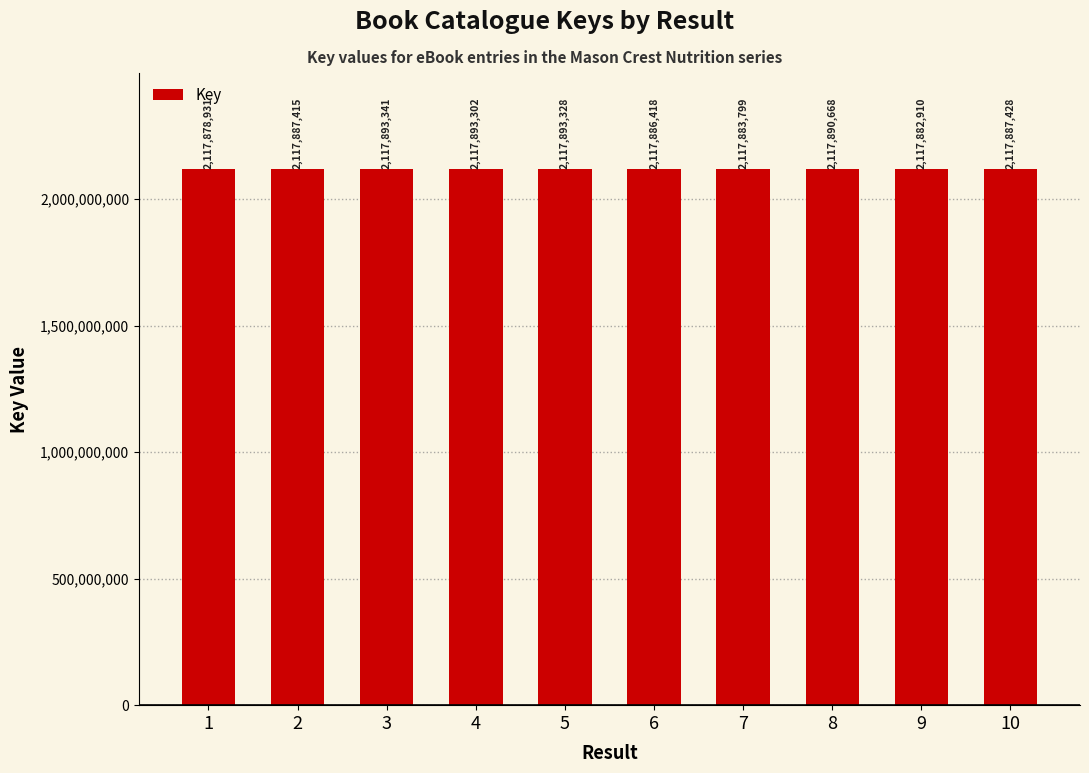

Rank the categories by value from highest to lowest.

3, 5, 4, 8, 10, 2, 6, 7, 9, 1